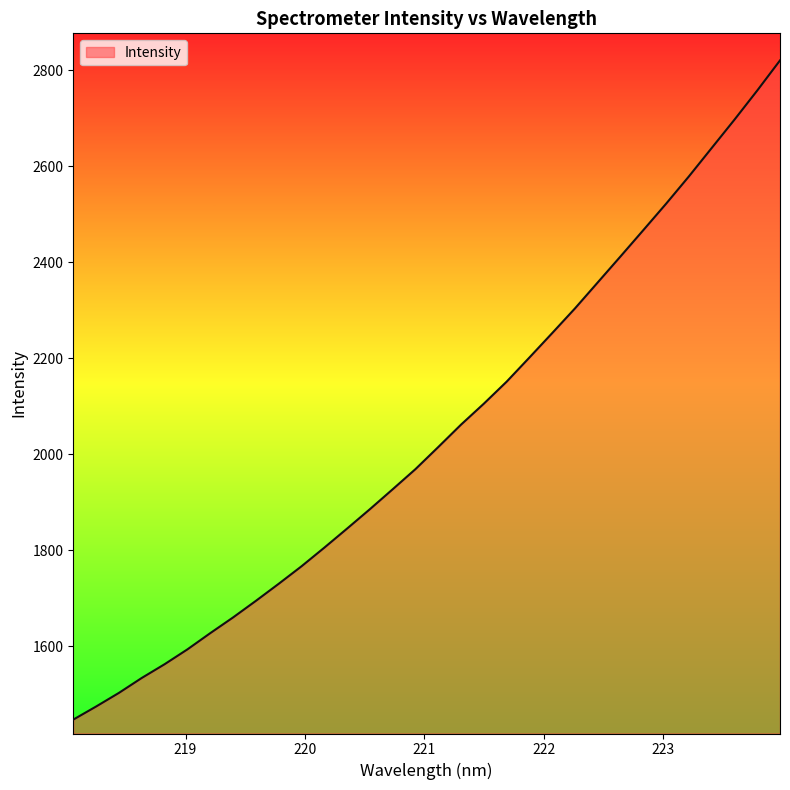

What is the minimum value shown in the chart?

1447.1